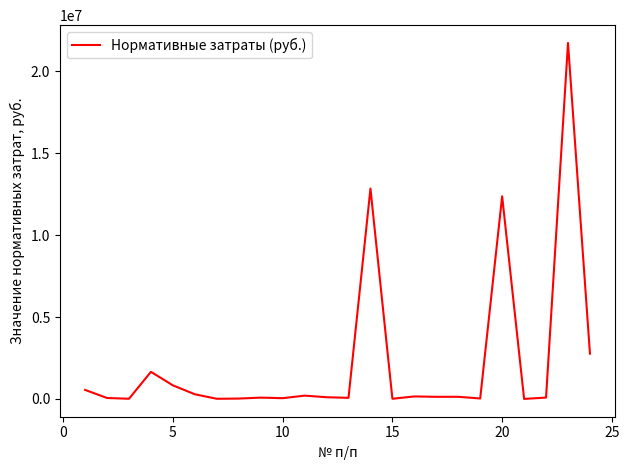

What is the average value?

2259890.7